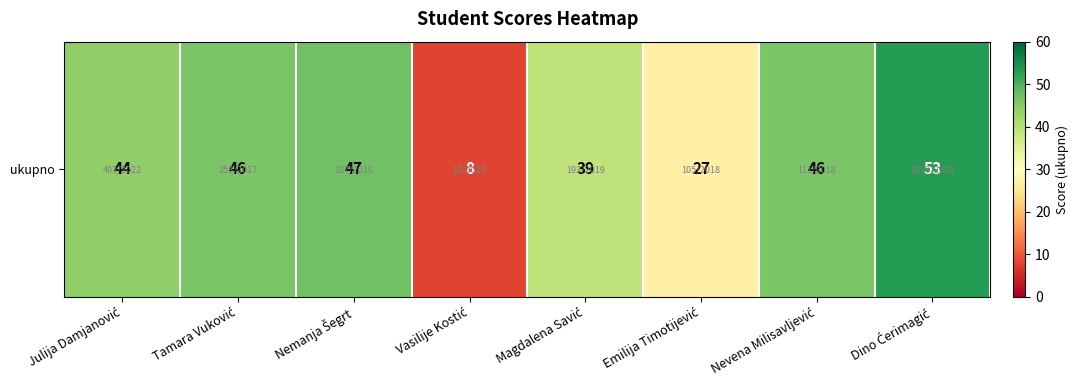

The chart shows a value of 18 at Magdalena Savić. True or false?

False